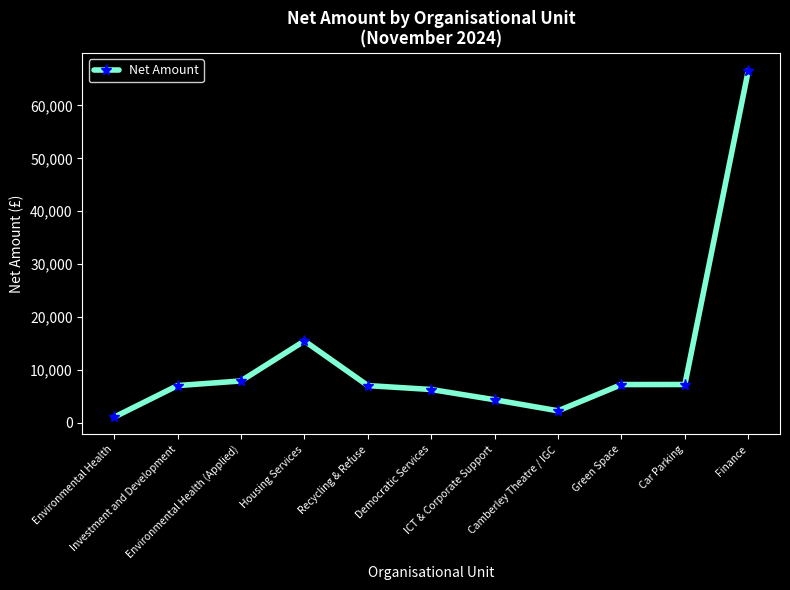

True or false: the data has more than 0 interior local peaks.

True